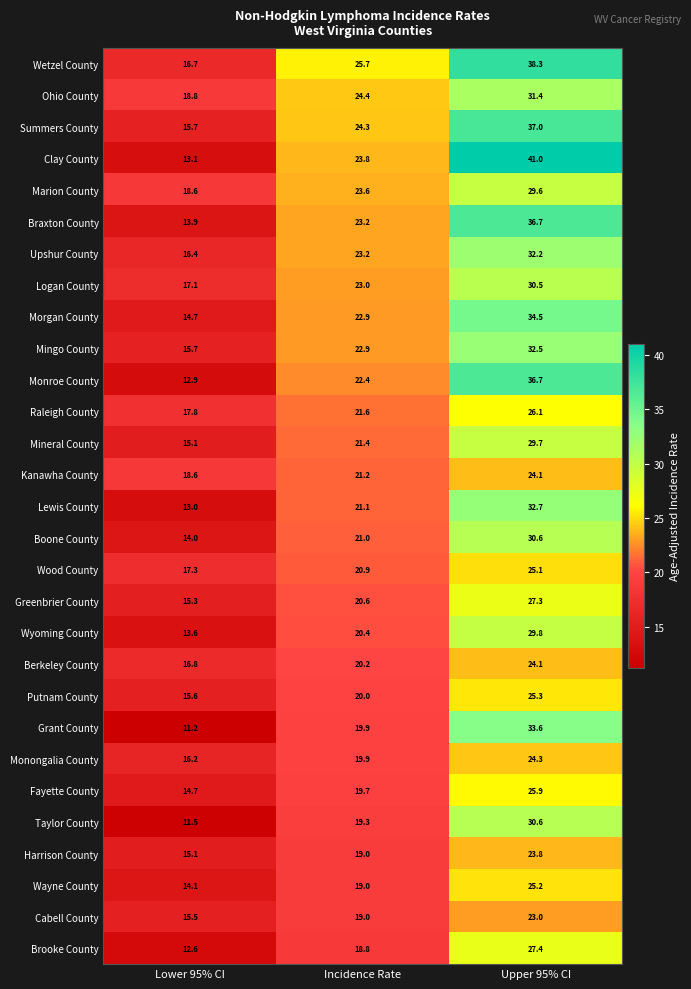

At which category does the chart reach its minimum across all series?

Lower 95% CI